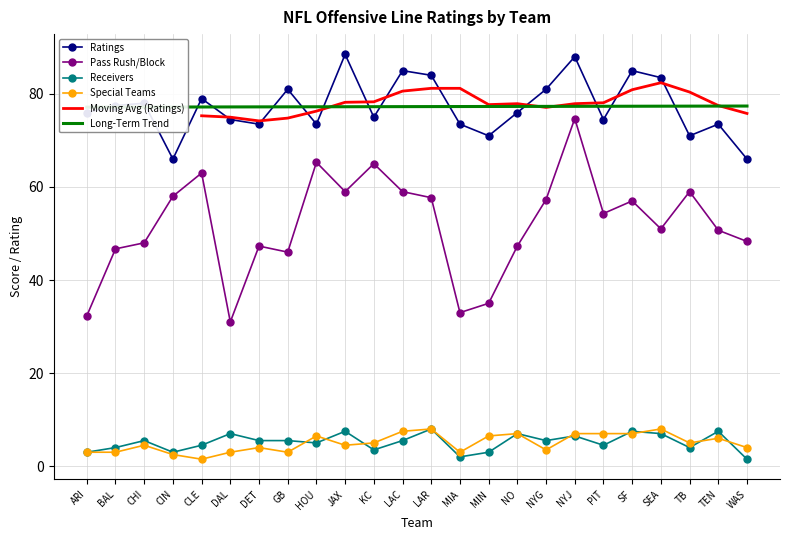

The value of Special Teams at GB is 1.7. True or false?

False